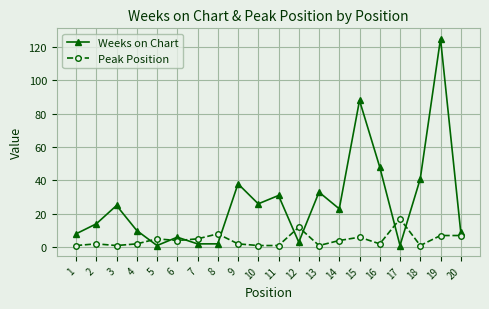

What is the difference between the maximum and minimum values in the Weeks on Chart series?

124